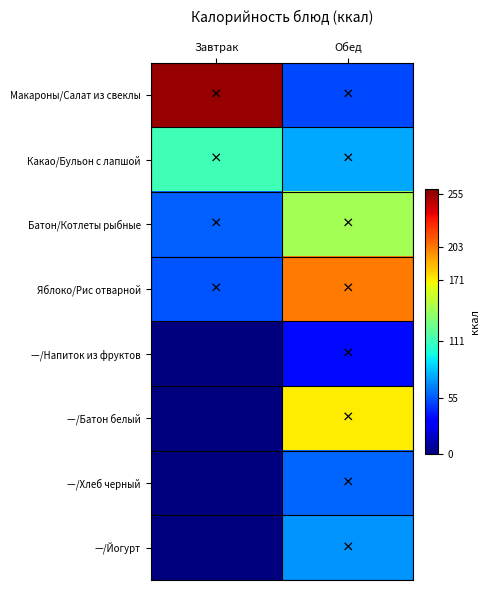

Which series has the largest total across all categories?

Макароны/Салат из свеклы